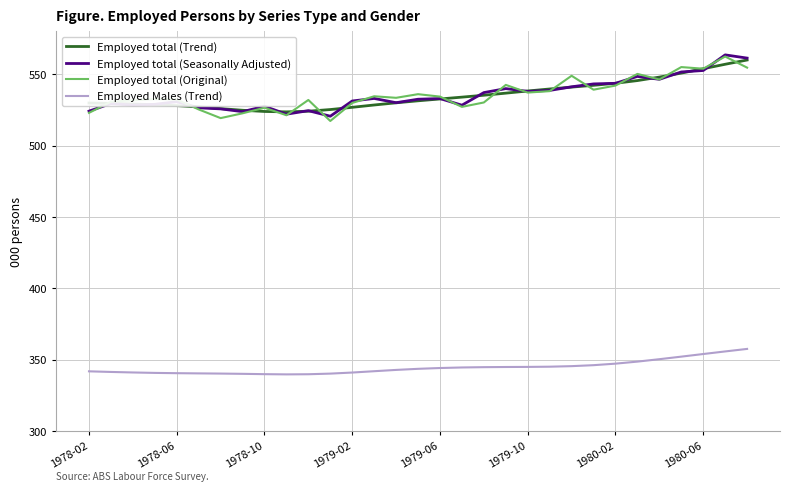

True or false: Employed Males (Trend) and Employed total (Original) intersect in this chart.

False